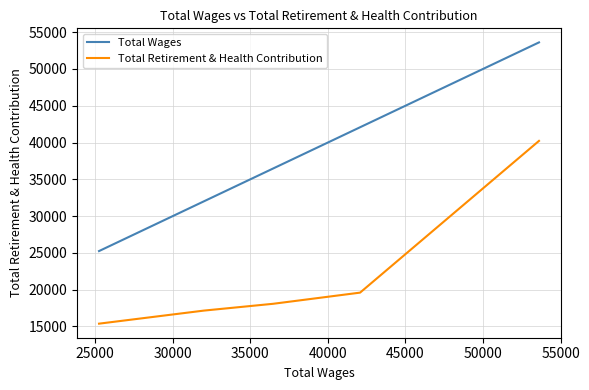

Which series has the largest range (max minus min)?

Total Wages